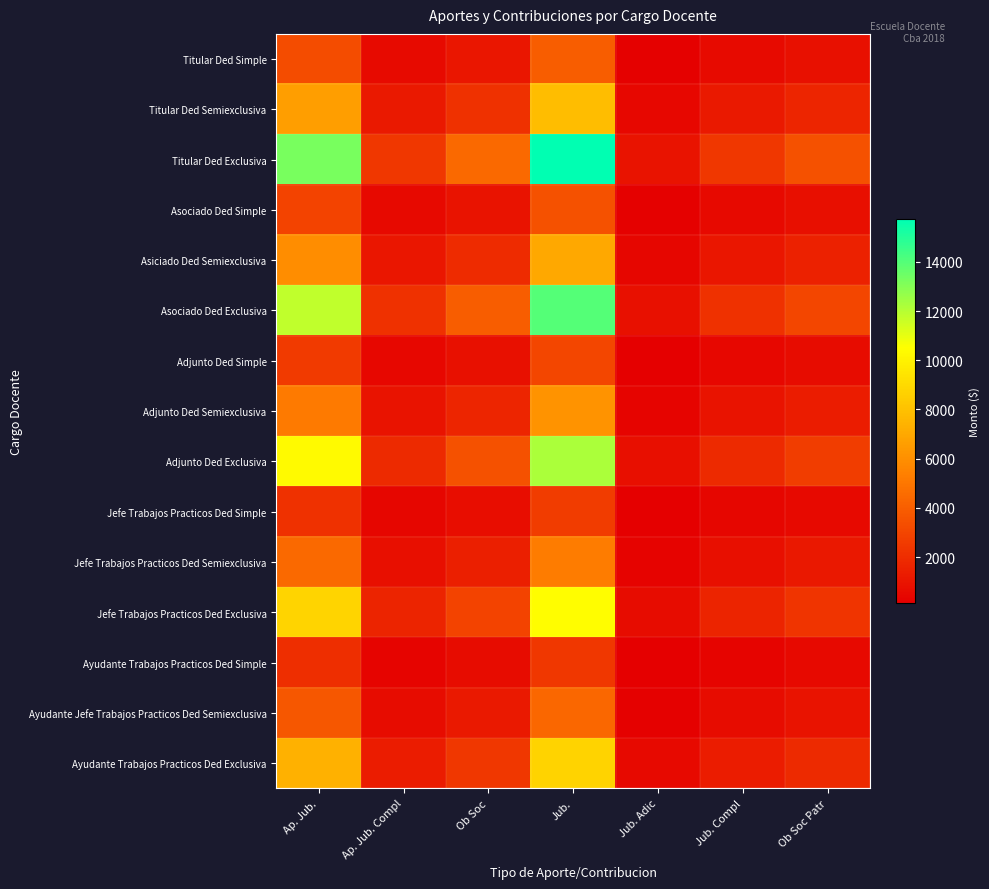

Reading left to right, what are all the values shown in this chart?

Titular Ded Simple: Ap. Jub.=3313.5	Ap. Jub. Compl=613.6	Ob Soc=1104.5	Jub.=3927.1	Jub. Adic=245.4	Jub. Compl=613.6	Ob Soc Patr=859.1
Titular Ded Semiexclusiva: Ap. Jub.=6631.1	Ap. Jub. Compl=1228.0	Ob Soc=2210.4	Jub.=7859.1	Jub. Adic=491.2	Jub. Compl=1228.0	Ob Soc Patr=1719.2
Titular Ded Exclusiva: Ap. Jub.=13262.3	Ap. Jub. Compl=2456.0	Ob Soc=4420.8	Jub.=15718.3	Jub. Adic=982.4	Jub. Compl=2456.0	Ob Soc Patr=3438.4
Asociado Ded Simple: Ap. Jub.=2945.3	Ap. Jub. Compl=545.4	Ob Soc=981.8	Jub.=3490.8	Jub. Adic=218.2	Jub. Compl=545.4	Ob Soc Patr=763.6
Asiciado Ded Semiexclusiva: Ap. Jub.=5894.4	Ap. Jub. Compl=1091.5	Ob Soc=1964.8	Jub.=6985.9	Jub. Adic=436.6	Jub. Compl=1091.5	Ob Soc Patr=1528.2
Asociado Ded Exclusiva: Ap. Jub.=11788.7	Ap. Jub. Compl=2183.1	Ob Soc=3929.6	Jub.=13971.8	Jub. Adic=873.2	Jub. Compl=2183.1	Ob Soc Patr=3056.3
Adjunto Ded Simple: Ap. Jub.=2577.2	Ap. Jub. Compl=477.2	Ob Soc=859.1	Jub.=3054.4	Jub. Adic=190.9	Jub. Compl=477.2	Ob Soc Patr=668.2
Adjunto Ded Semiexclusiva: Ap. Jub.=5157.6	Ap. Jub. Compl=955.1	Ob Soc=1719.2	Jub.=6112.7	Jub. Adic=382.0	Jub. Compl=955.1	Ob Soc Patr=1337.1
Adjunto Ded Exclusiva: Ap. Jub.=10315.1	Ap. Jub. Compl=1910.2	Ob Soc=3438.4	Jub.=12225.3	Jub. Adic=764.1	Jub. Compl=1910.2	Ob Soc Patr=2674.3
Jefe Trabajos Practicos Ded Simple: Ap. Jub.=2209.0	Ap. Jub. Compl=409.1	Ob Soc=736.3	Jub.=2618.1	Jub. Adic=163.6	Jub. Compl=409.1	Ob Soc Patr=572.7
Jefe Trabajos Practicos Ded Semiexclusiva: Ap. Jub.=4420.8	Ap. Jub. Compl=818.7	Ob Soc=1473.6	Jub.=5239.4	Jub. Adic=327.5	Jub. Compl=818.7	Ob Soc Patr=1146.1
Jefe Trabajos Practicos Ded Exclusiva: Ap. Jub.=8841.5	Ap. Jub. Compl=1637.3	Ob Soc=2947.2	Jub.=10478.8	Jub. Adic=654.9	Jub. Compl=1637.3	Ob Soc Patr=2292.2
Ayudante Trabajos Practicos Ded Simple: Ap. Jub.=2070.9	Ap. Jub. Compl=383.5	Ob Soc=690.3	Jub.=2454.4	Jub. Adic=153.4	Jub. Compl=383.5	Ob Soc Patr=536.9
Ayudante Jefe Trabajos Practicos Ded Semiexclusiva: Ap. Jub.=3684.0	Ap. Jub. Compl=682.2	Ob Soc=1228.0	Jub.=4366.2	Jub. Adic=272.9	Jub. Compl=682.2	Ob Soc Patr=955.1
Ayudante Trabajos Practicos Ded Exclusiva: Ap. Jub.=7367.9	Ap. Jub. Compl=1364.4	Ob Soc=2456.0	Jub.=8732.4	Jub. Adic=545.8	Jub. Compl=1364.4	Ob Soc Patr=1910.2